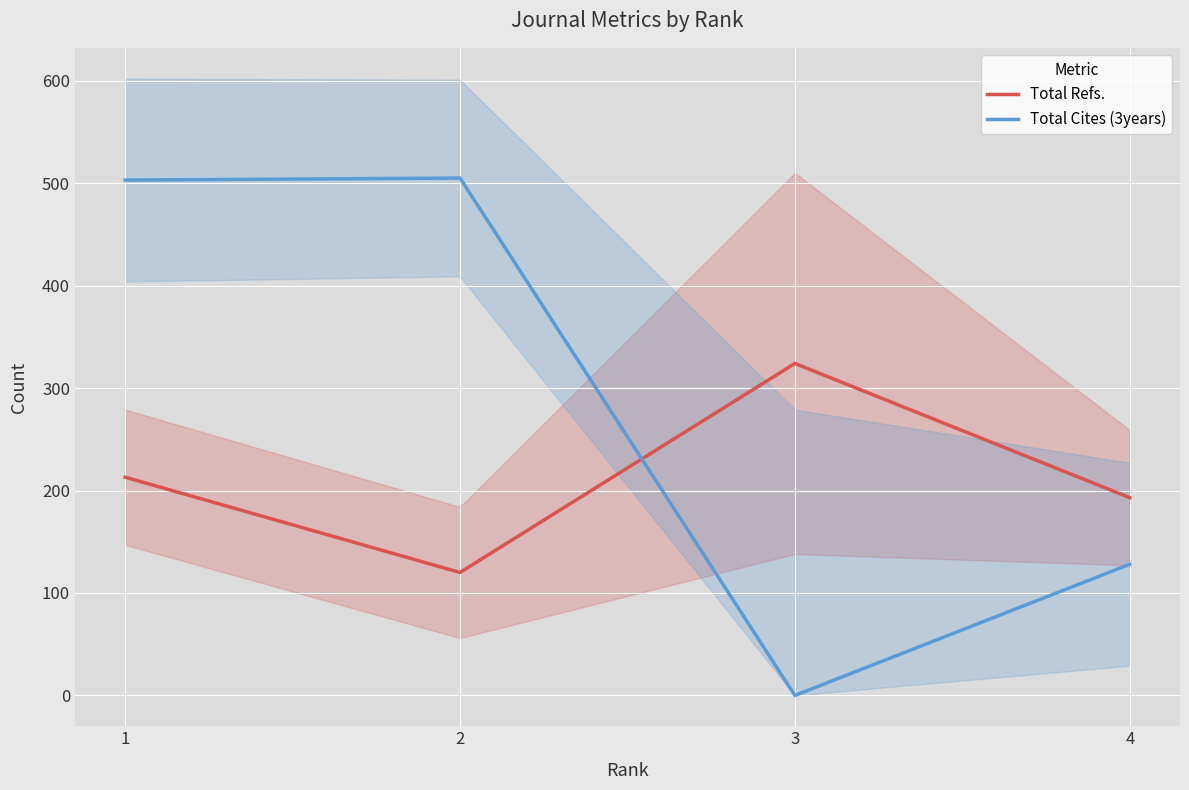

Which series changed the most between 2 and 3?

Total Cites (3years)